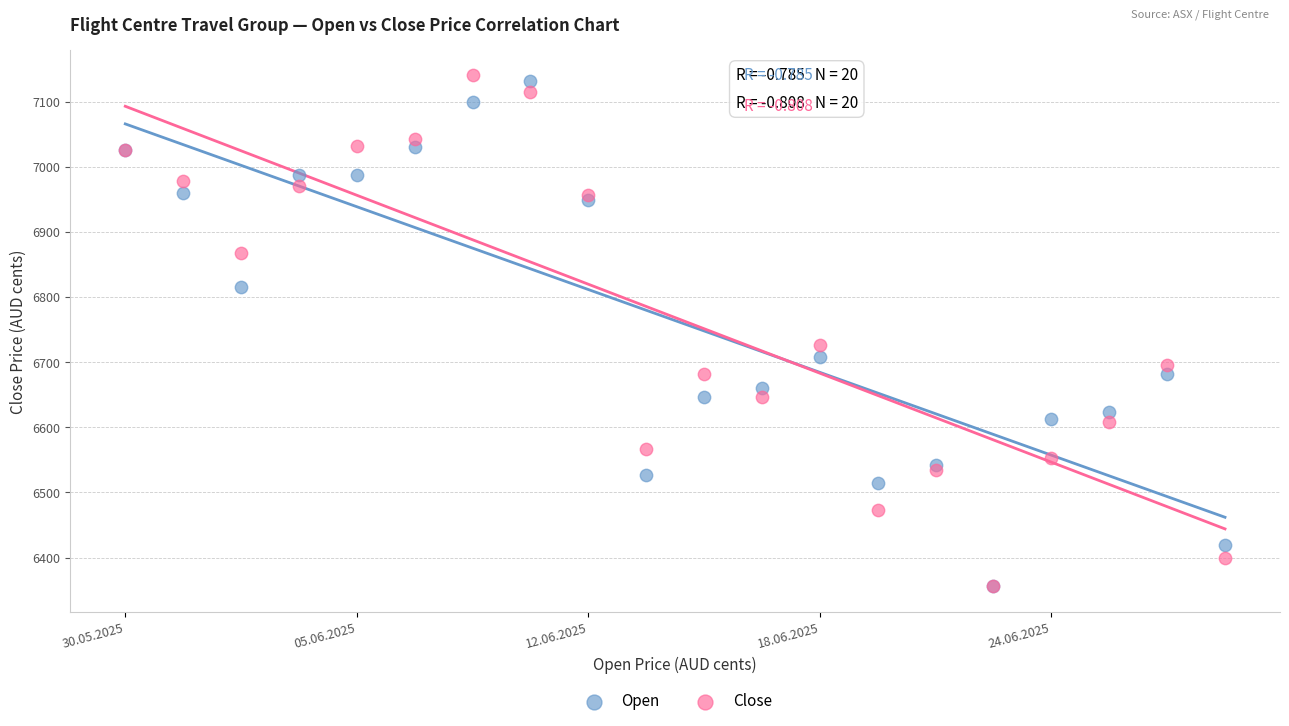

In the Open series, what Y value is closest to 6743?

6708